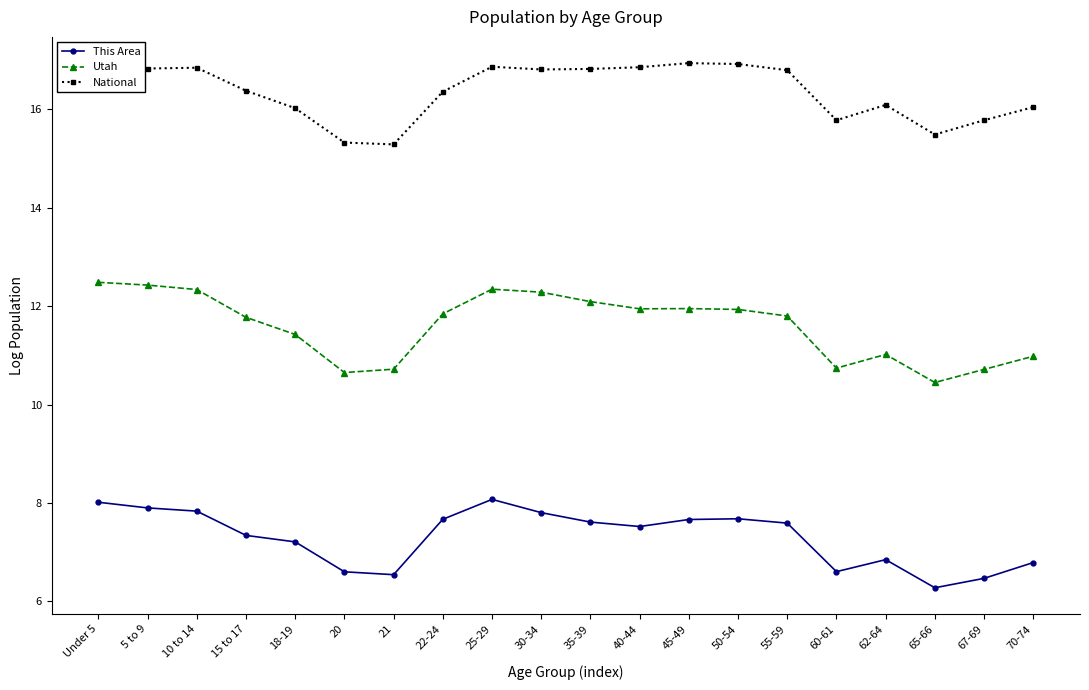

Which category has the lowest value across all series?

65-66